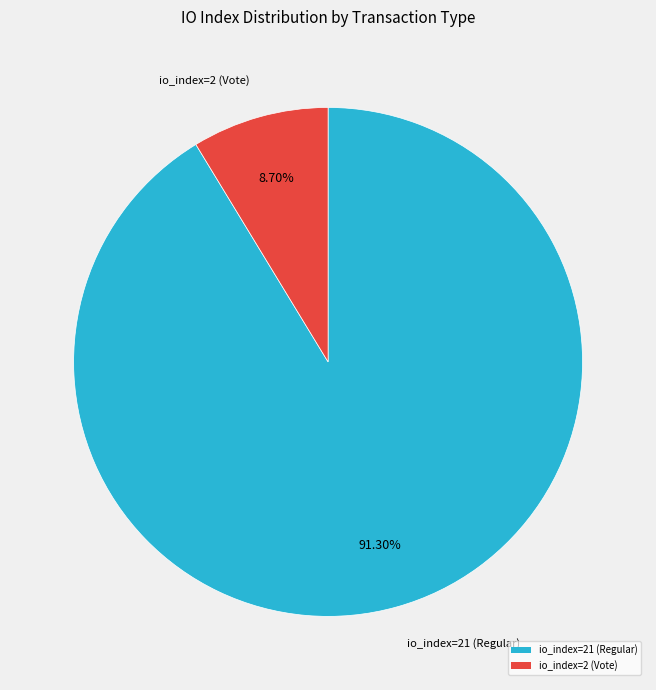

What percentage is the io_index=21 (Regular) slice, to the nearest percent?

91%